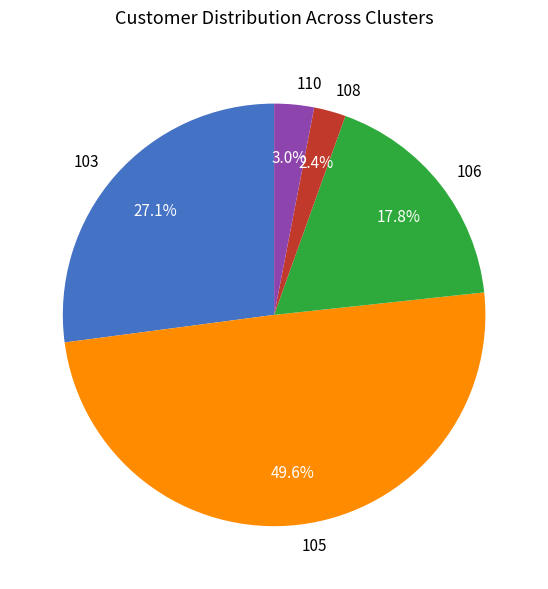

Is it true that 105 is 50% of the pie?

True